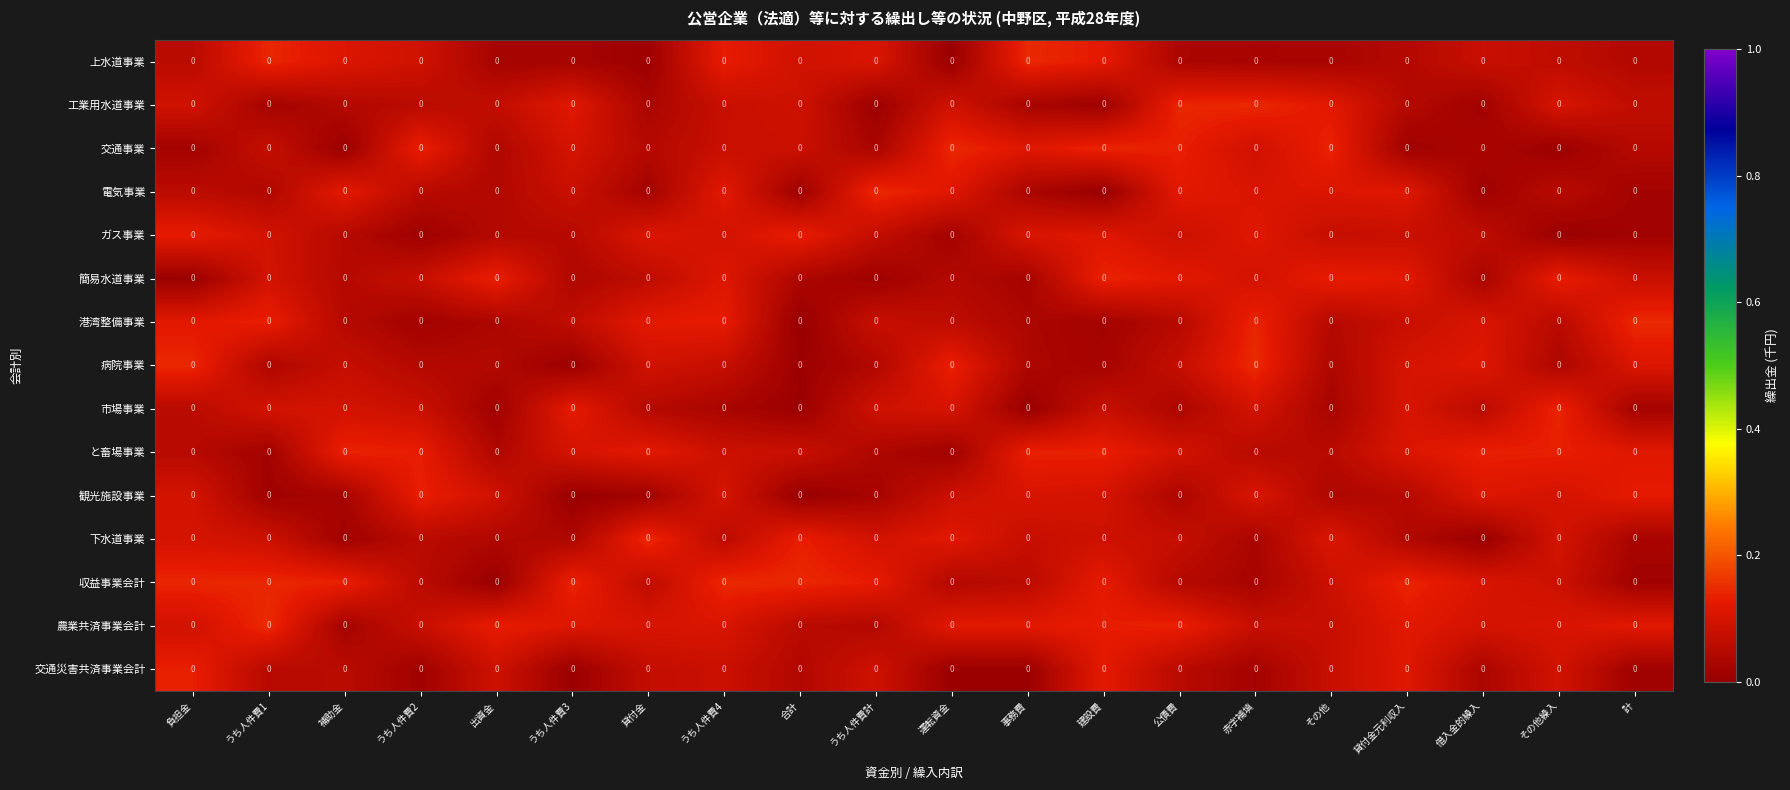

How many categories are shown in the chart?

20